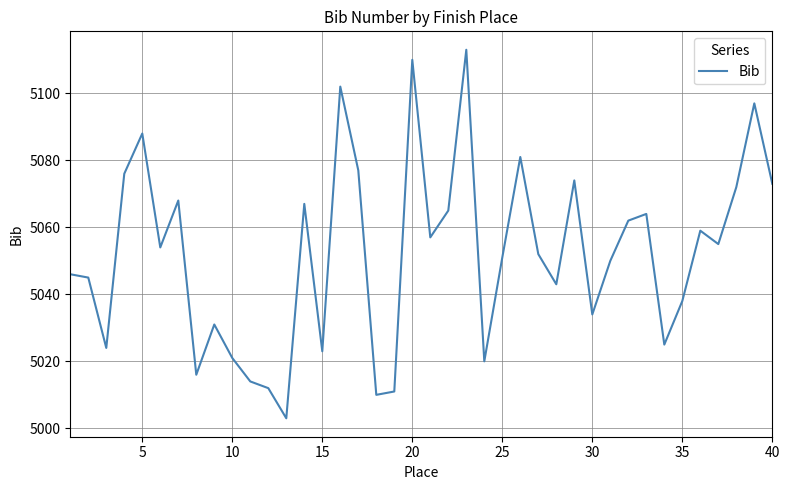

What is the difference between the maximum and minimum values?

110